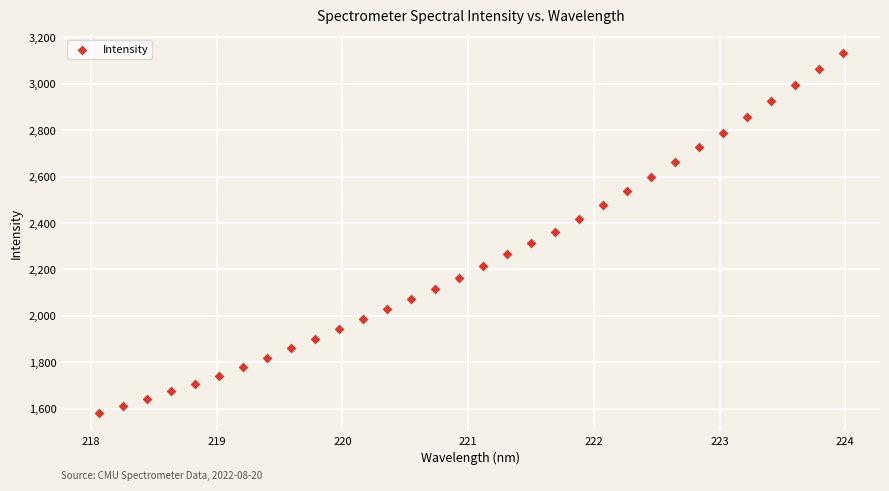

What is the range of X values (max minus min)?

5.9